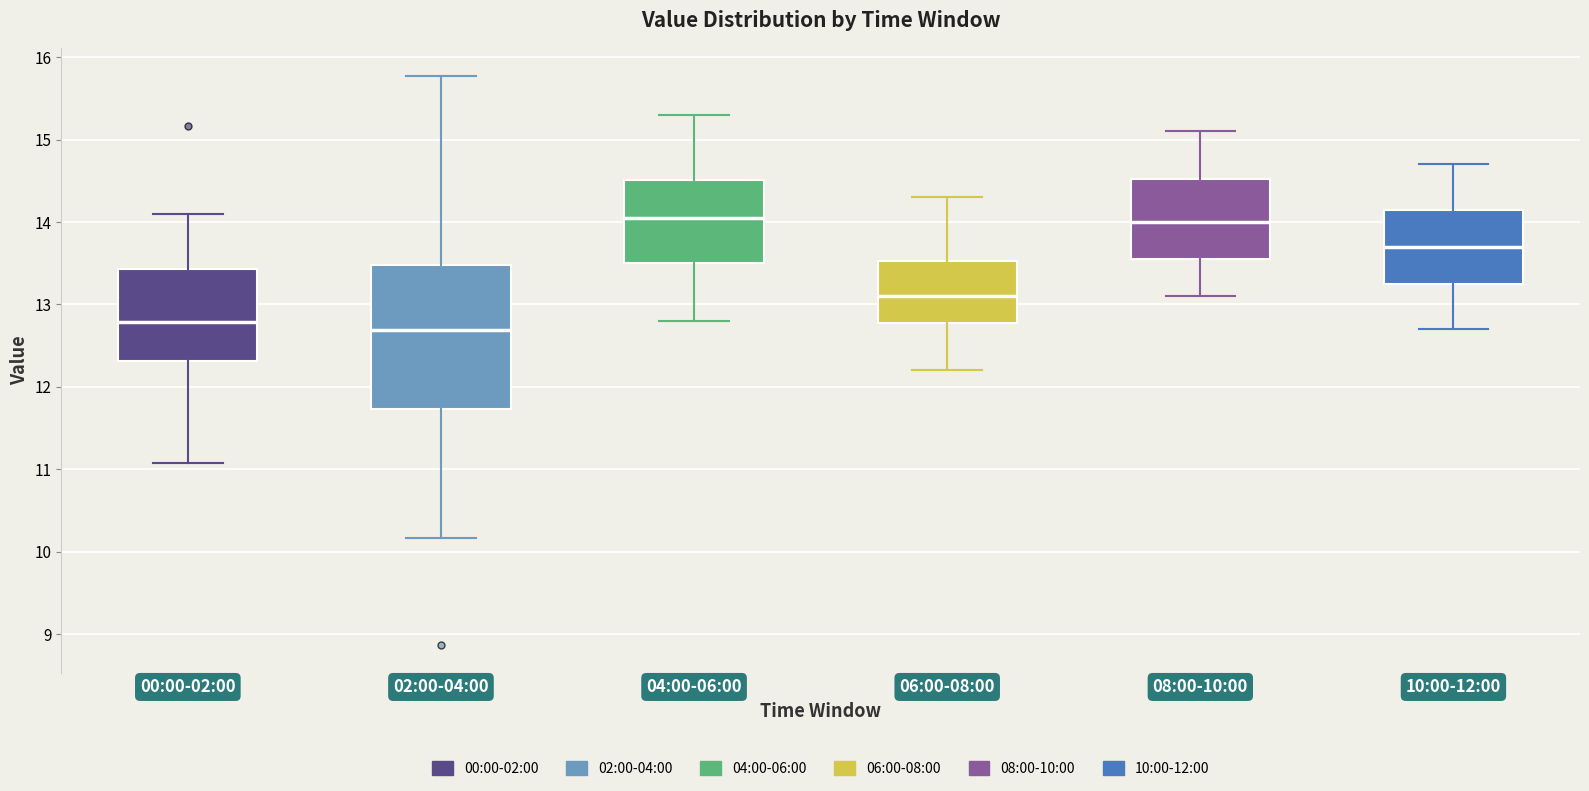

Which box has the lowest median line?

02:00-04:00